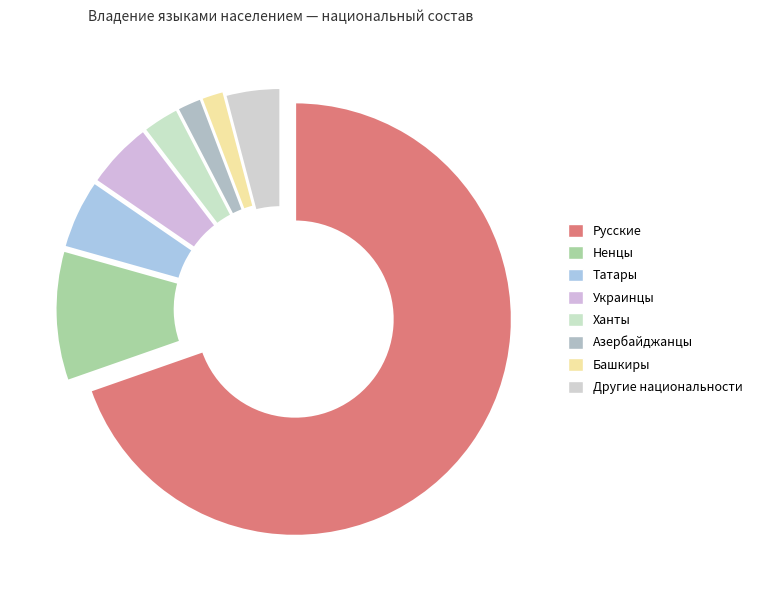

True or false: Азербайджанцы accounts for 16% of the total.

False